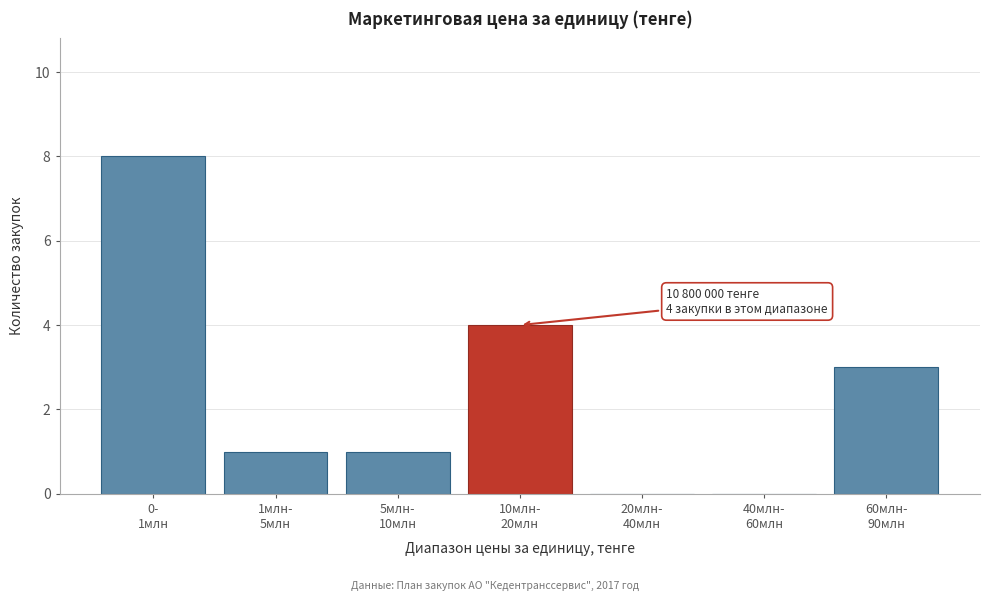

What is the sum of all values?

17